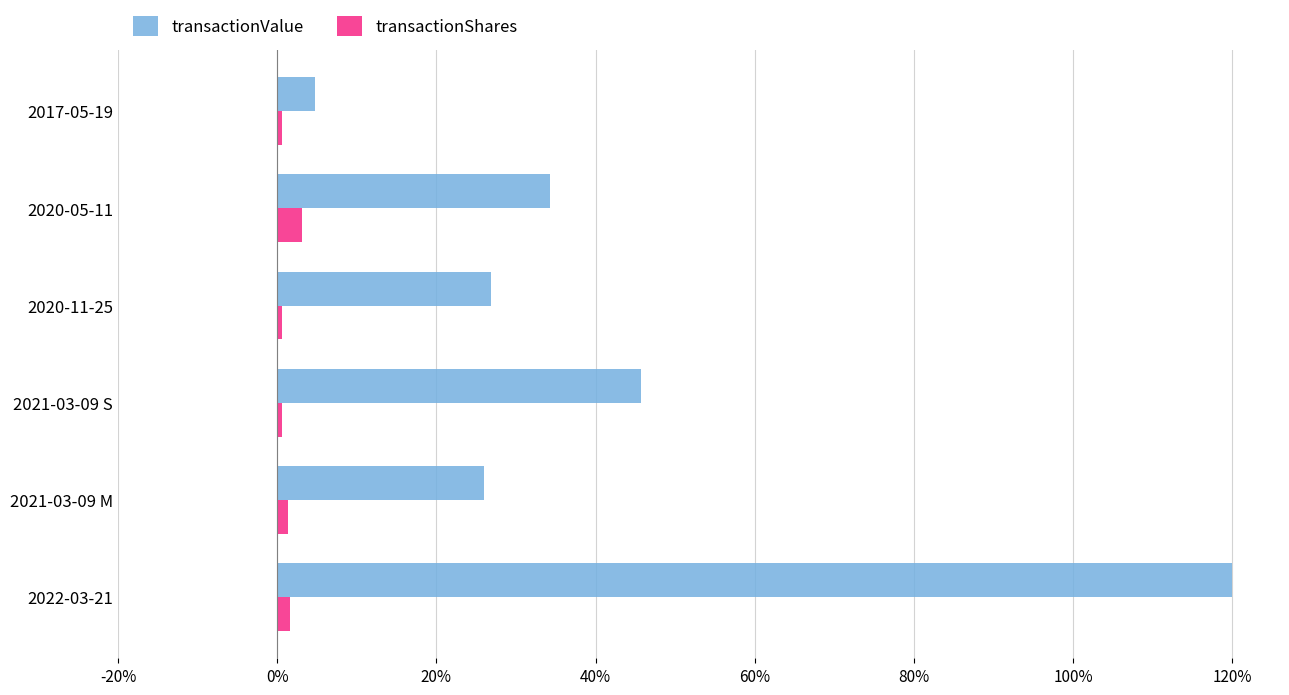

List the series in order of their overall mean, lowest first.

transactionShares, transactionValue